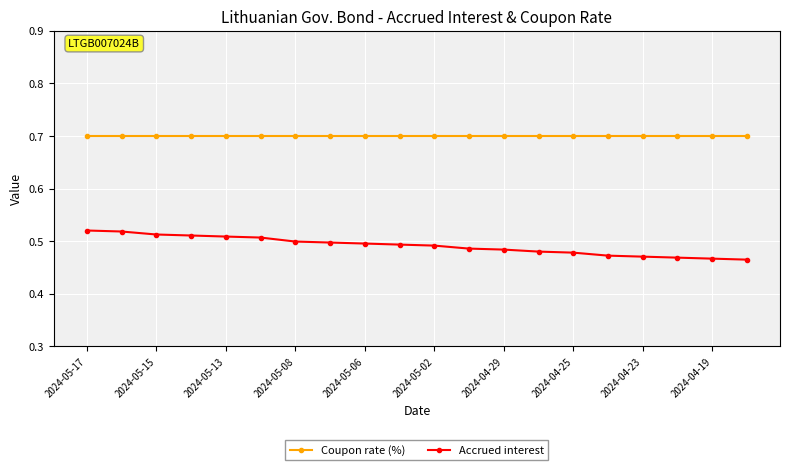

Does the chart have visible grid lines?

Yes